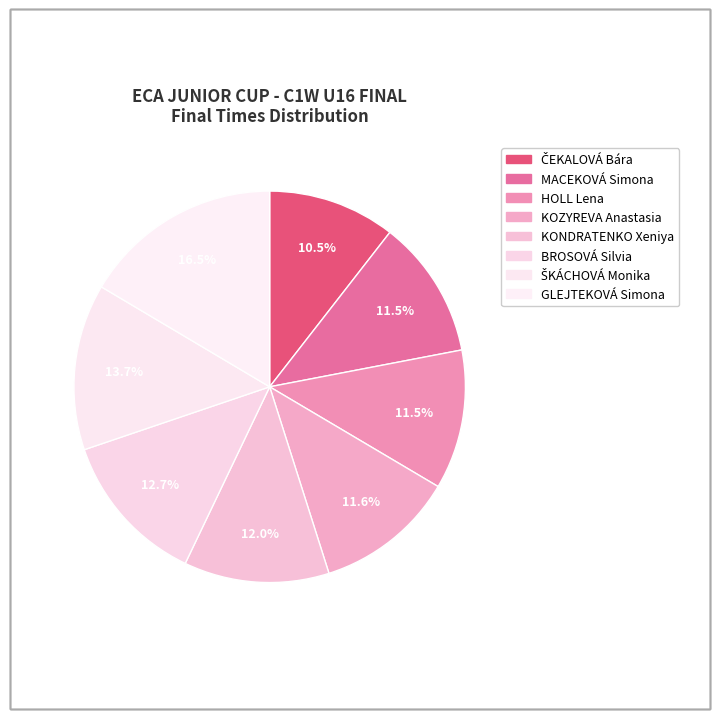

How many segments does this pie chart have?

8